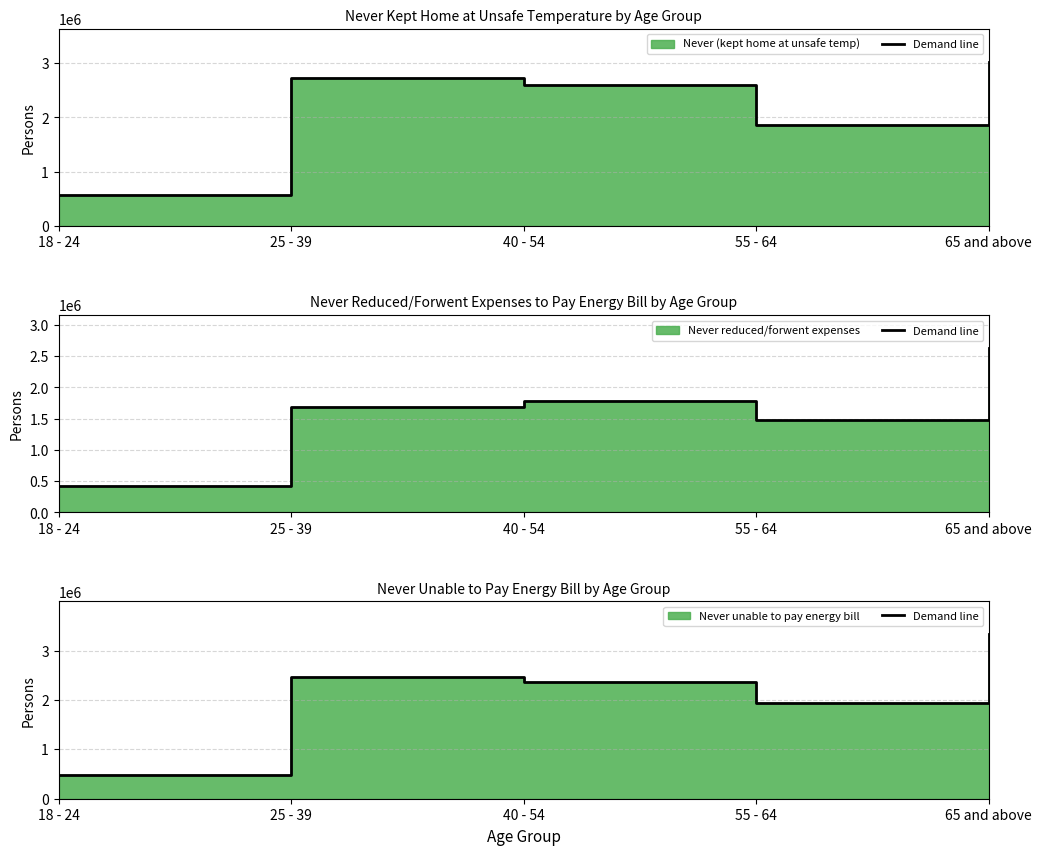

The chart shows a value of 1941987 at 55 - 64. True or false?

True